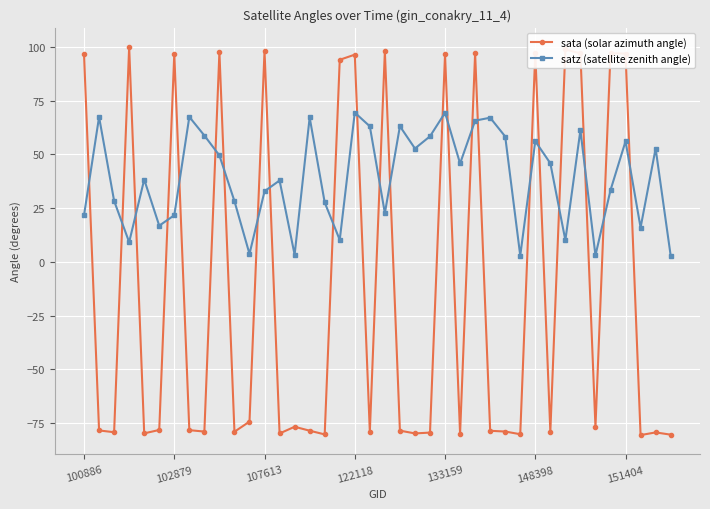

How many values in the sata (solar azimuth angle) series are below -78?

22